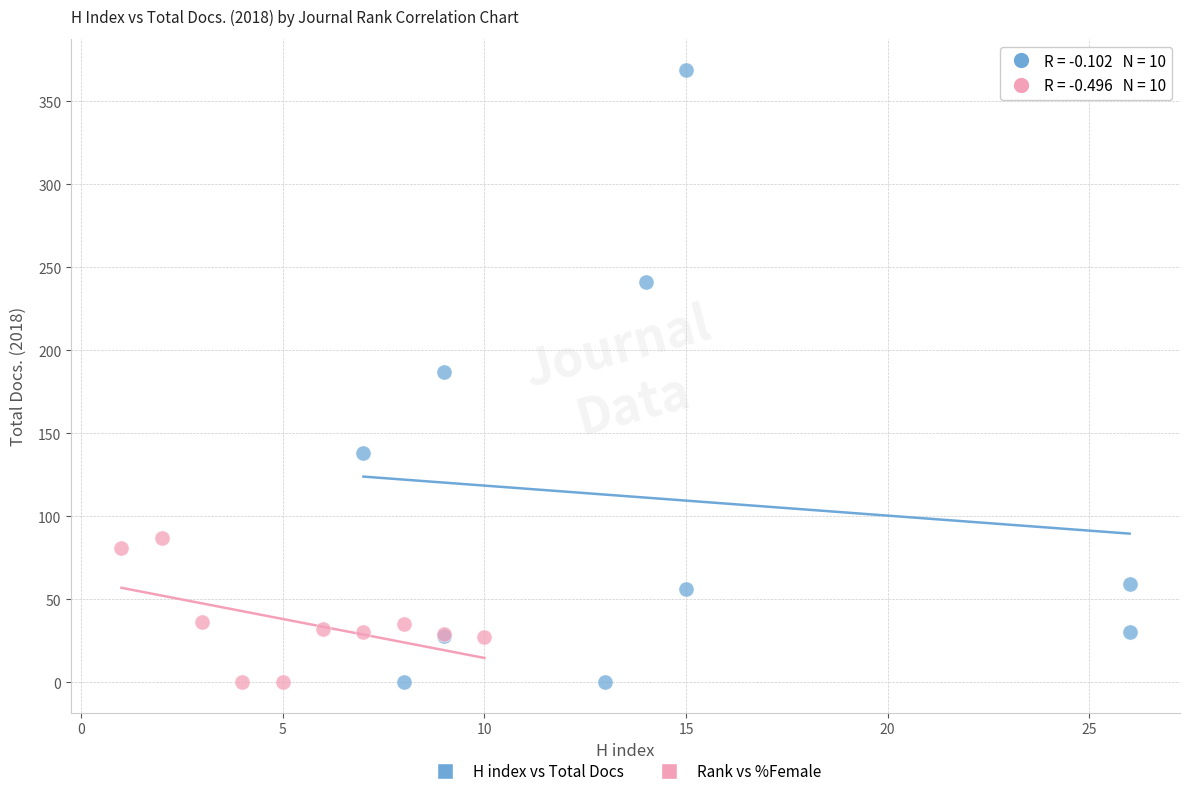

Which series contains the highest Y value?

H index vs Total Docs